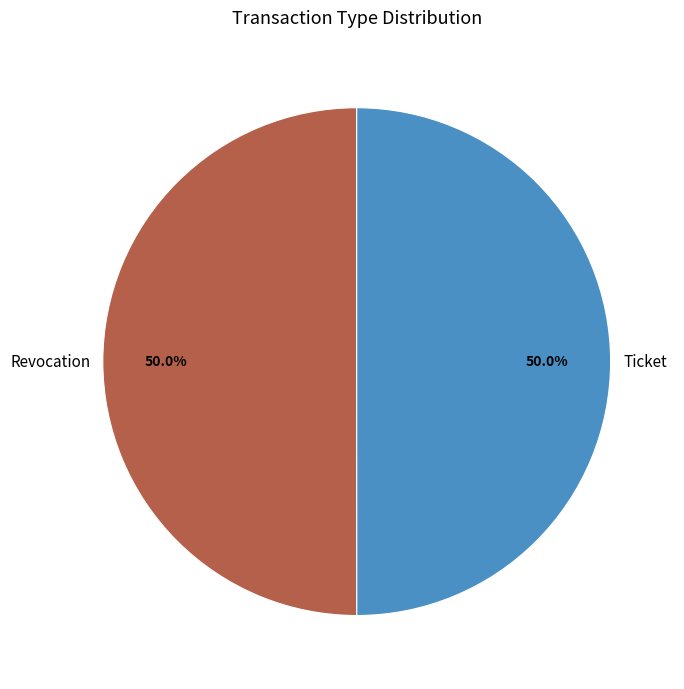

Count the number of slices in the pie.

2